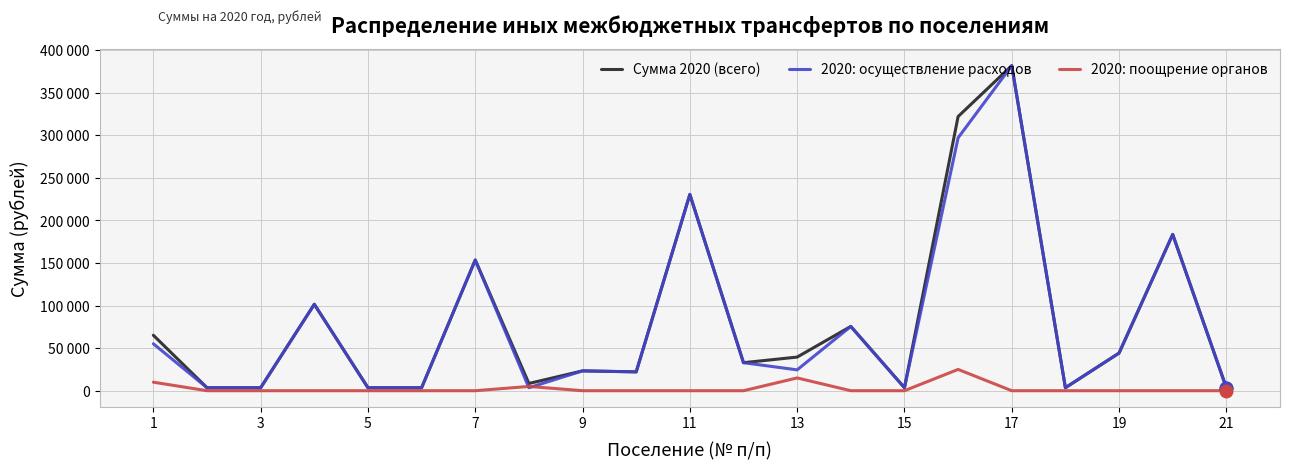

Does the chart have visible grid lines?

Yes